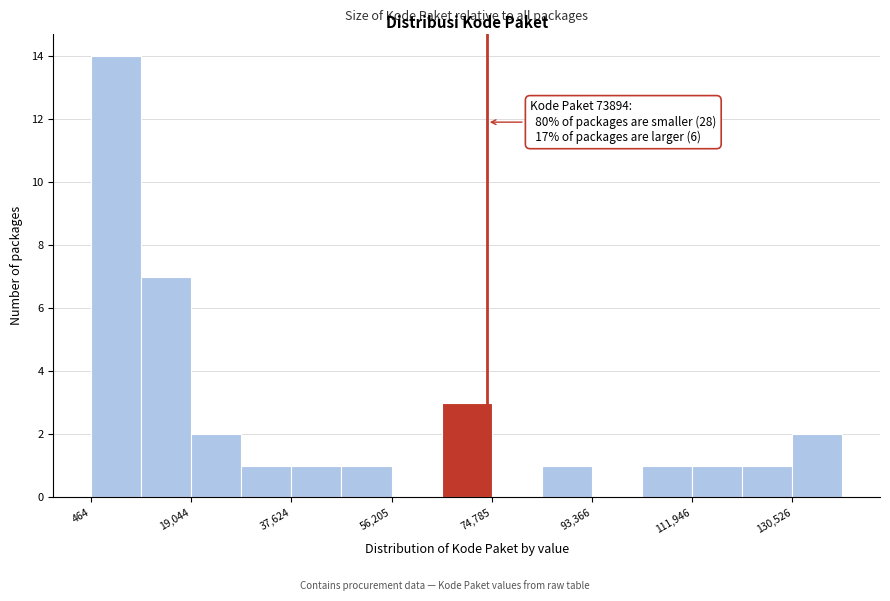

Which range on the x-axis has the tallest bar?

0 to 10000